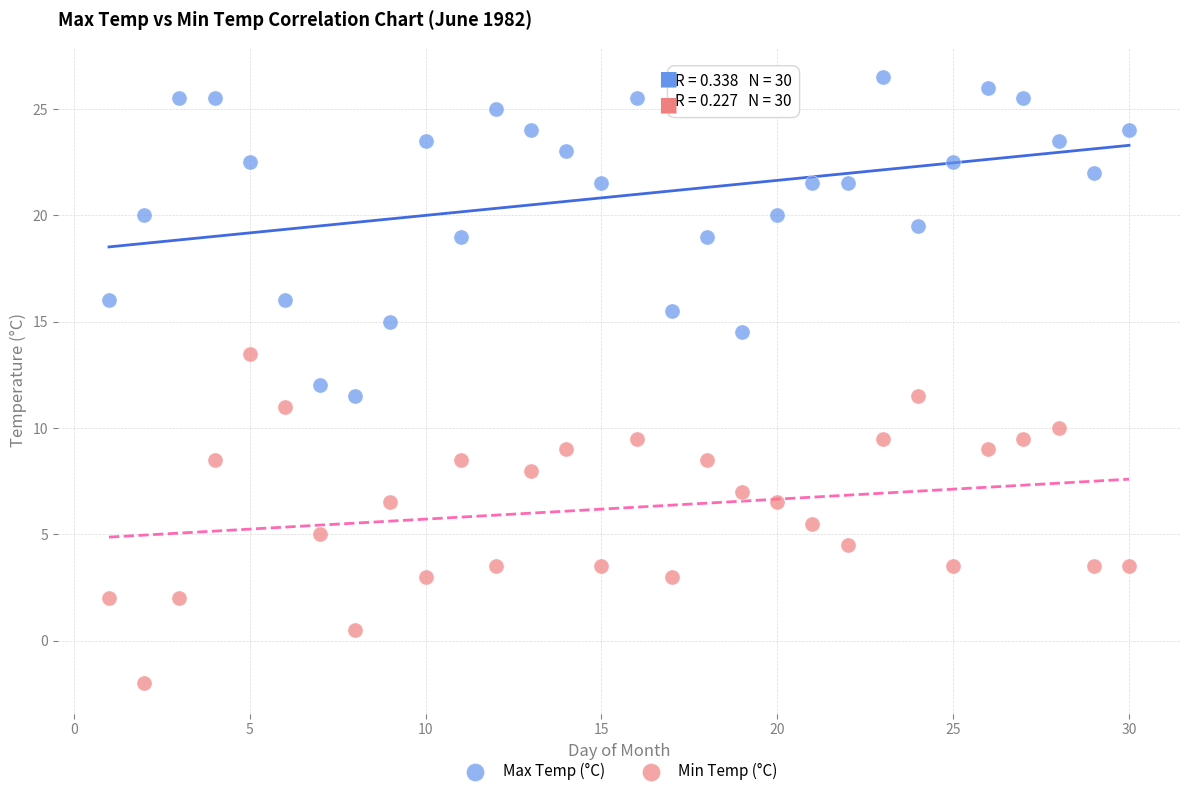

Which series contains the lowest Y value?

Min Temp (°C)